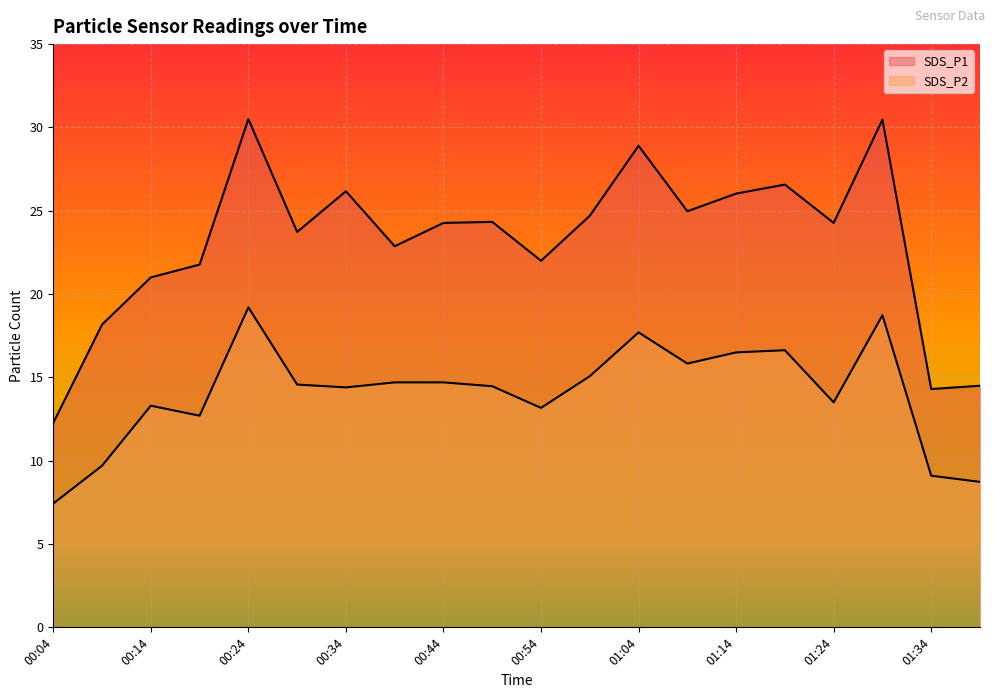

What is the highest value of the SDS_P1 series?

30.5